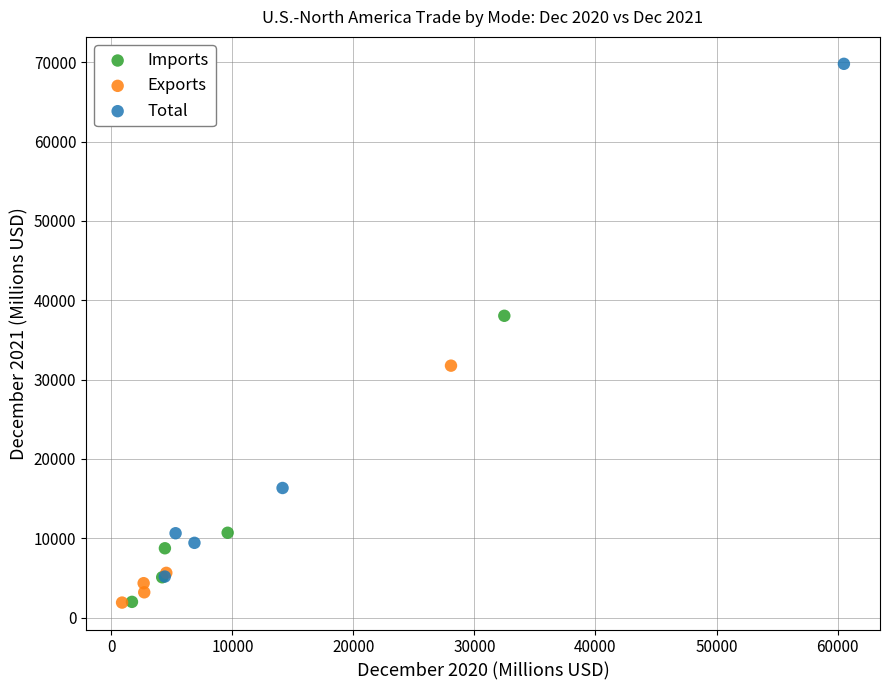

Which series reaches the maximum Y coordinate?

Total